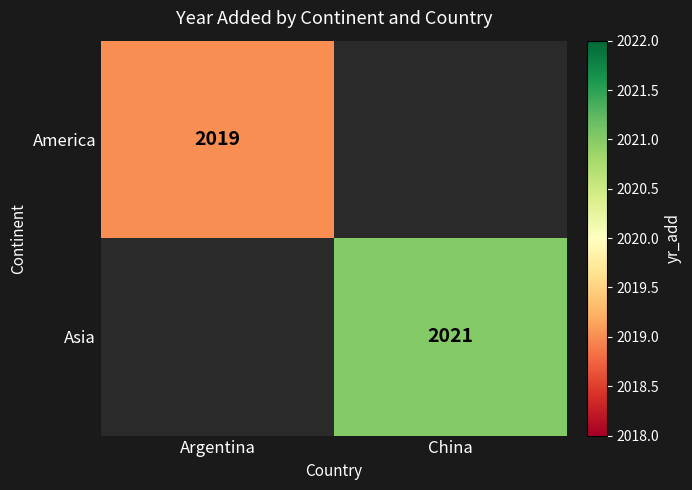

What is the minimum value shown in the chart?

2019.0